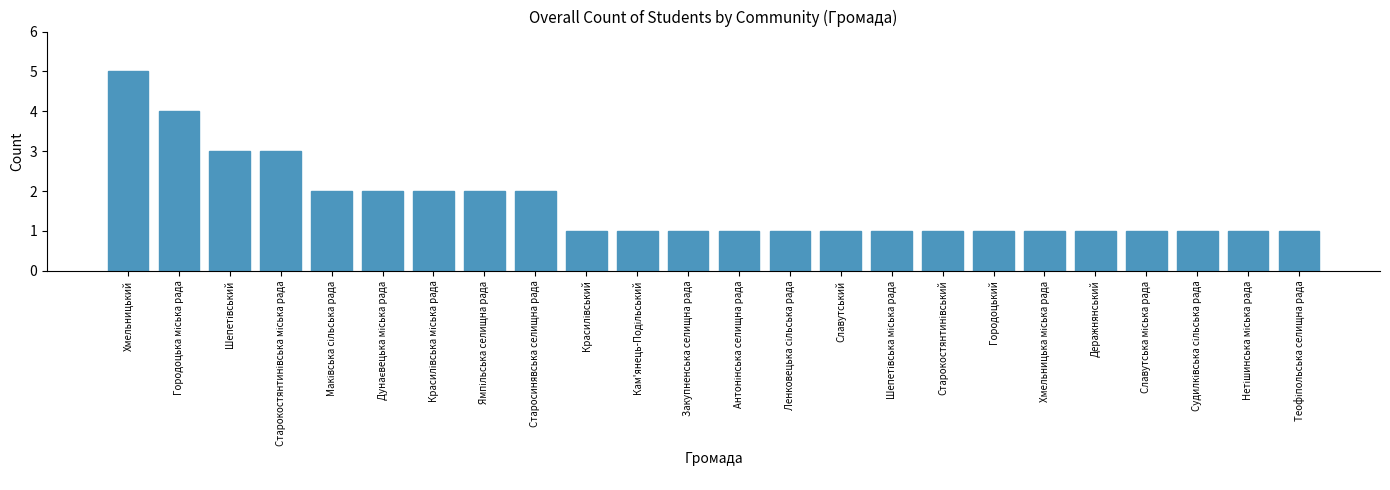

What is the smallest value displayed?

1